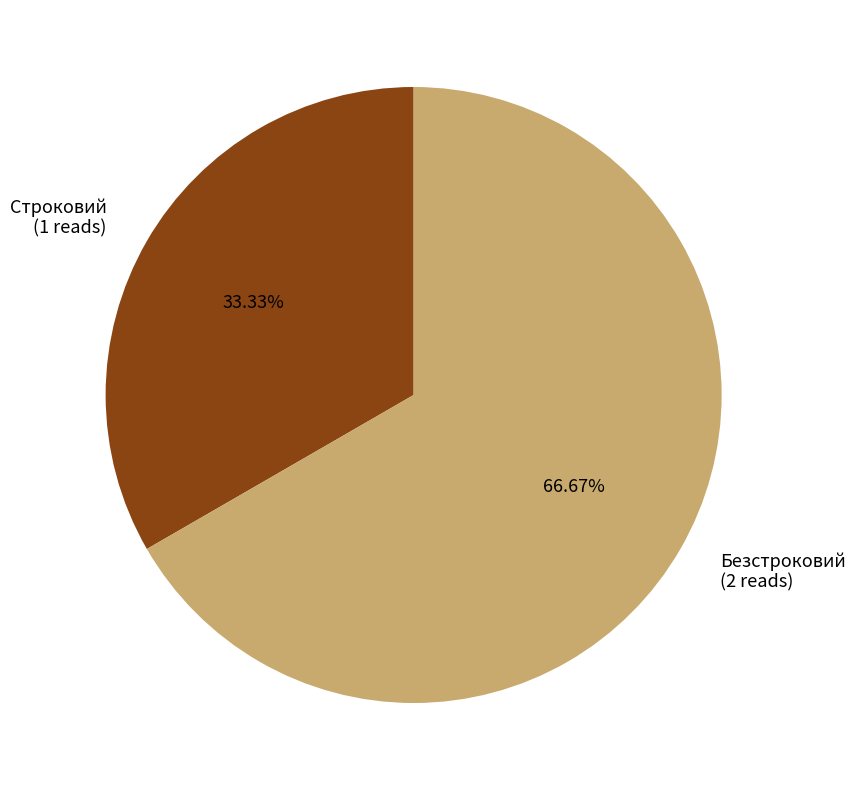

How much of the chart is everything except Строковий?

66.7%